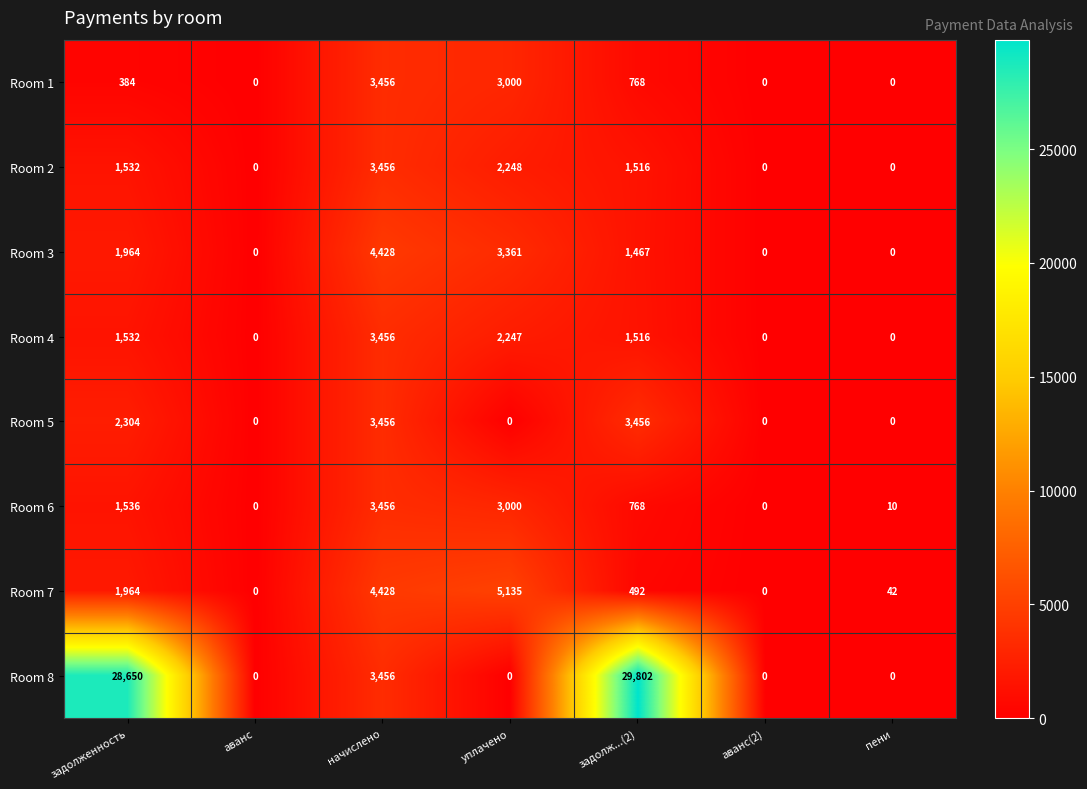

Which series has the widest spread of values?

Room 8